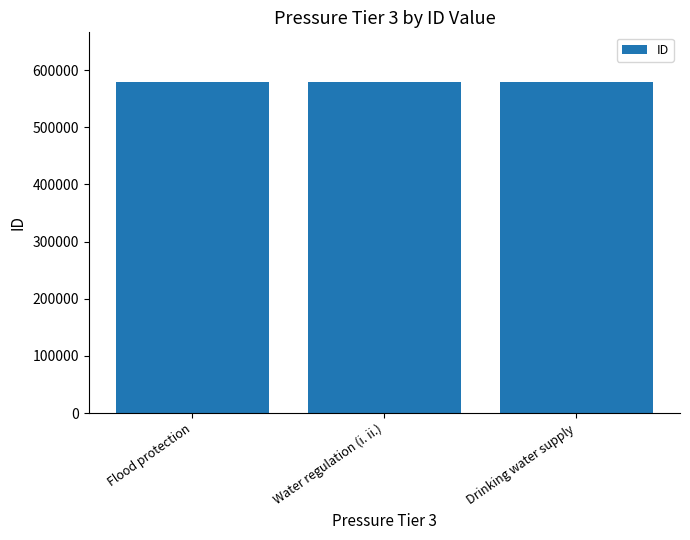

What is the change in value from Water regulation (i. ii.) to Drinking water supply?

-1